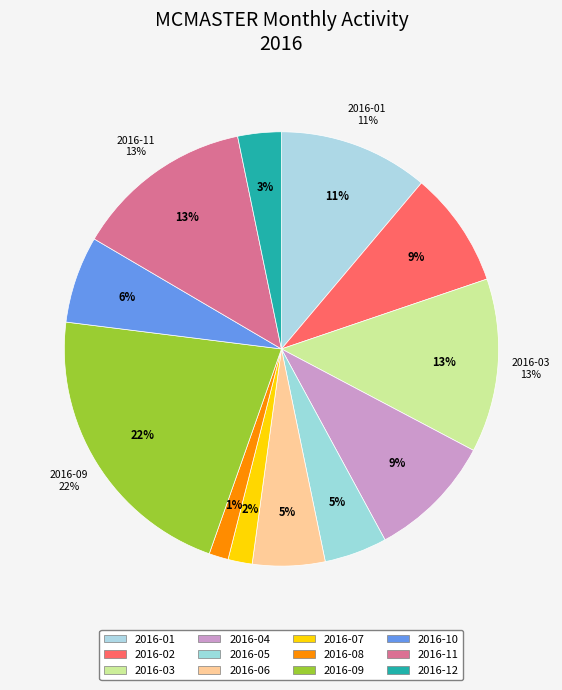

What is the smallest slice in the pie chart?

2016-08